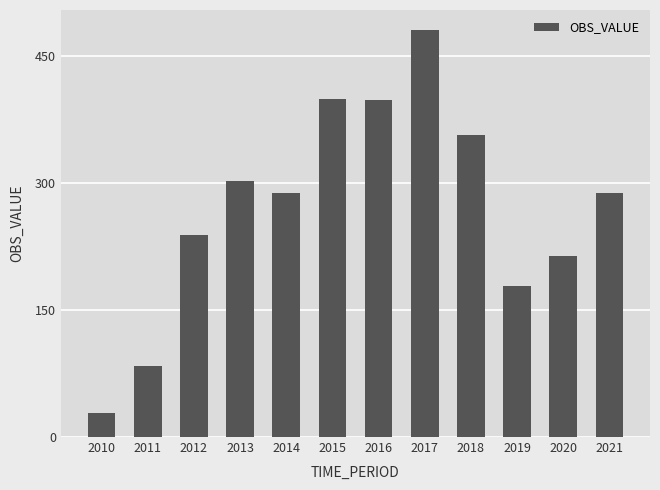

Are the bars horizontal?

No